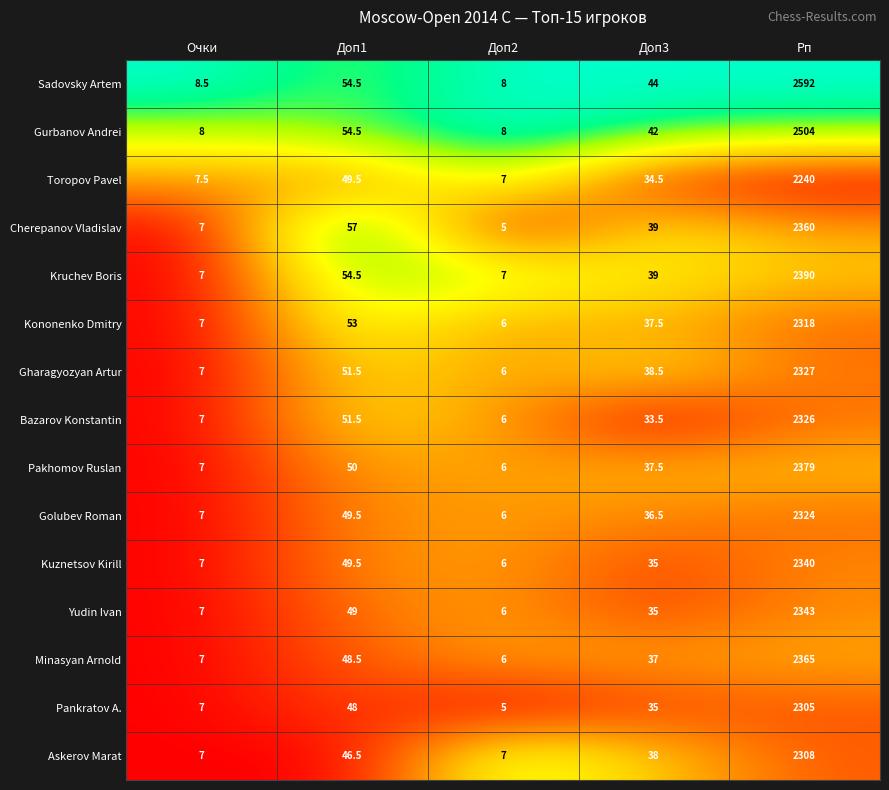

How many categories are shown in the chart?

5